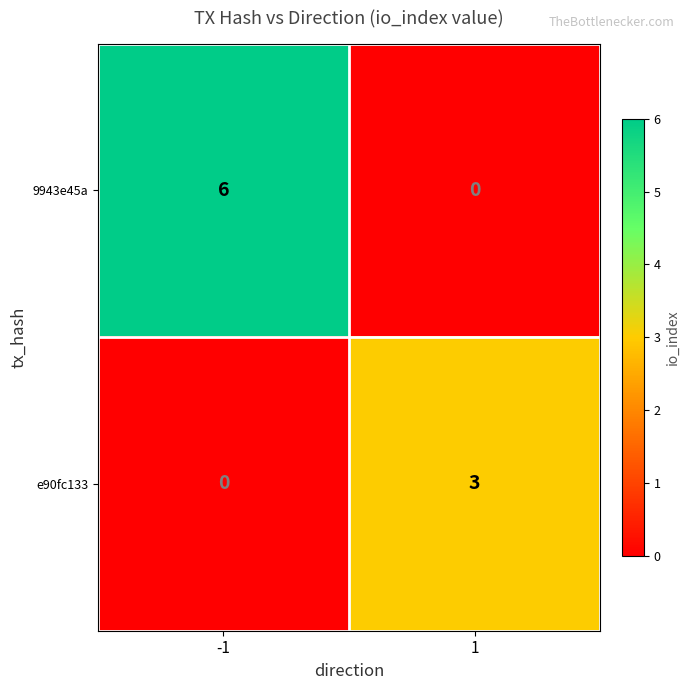

What is the greatest value displayed?

6